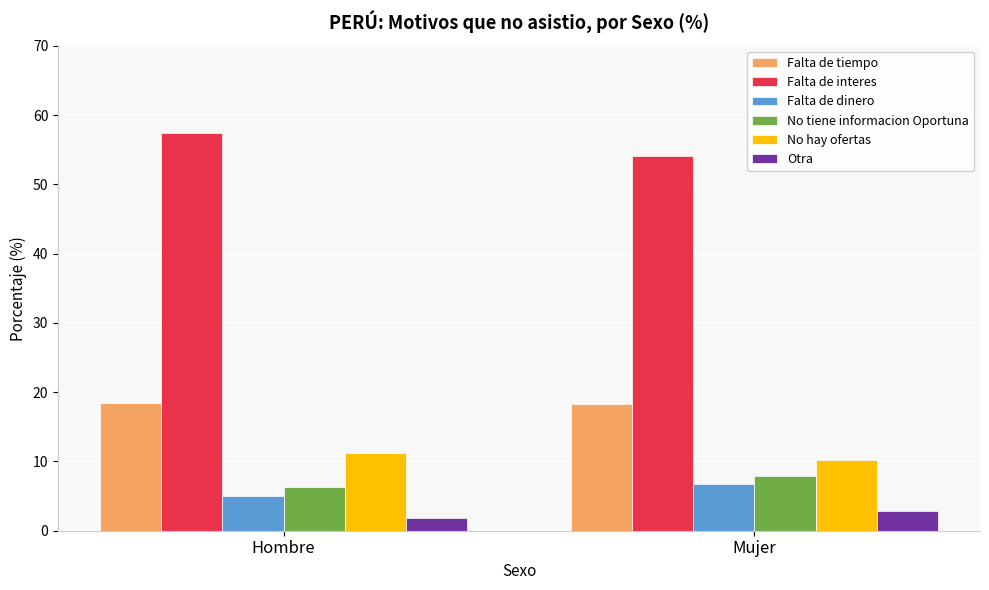

What is the average value of the No hay ofertas series?

10.7